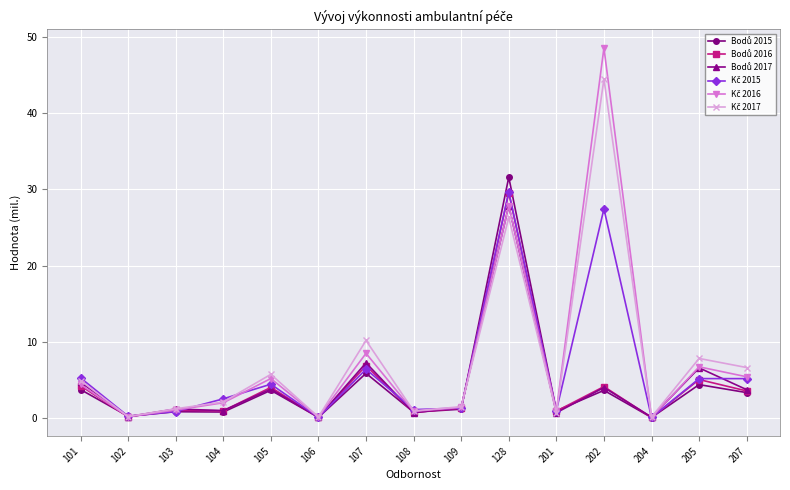

What is the total value across all series at 101?

27.1